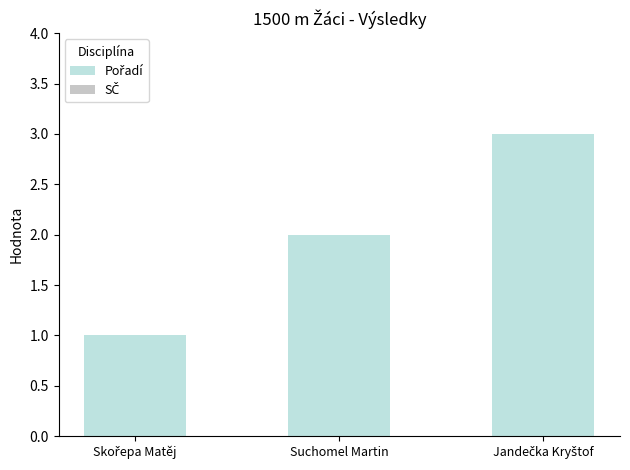

What is the greatest value displayed?

3